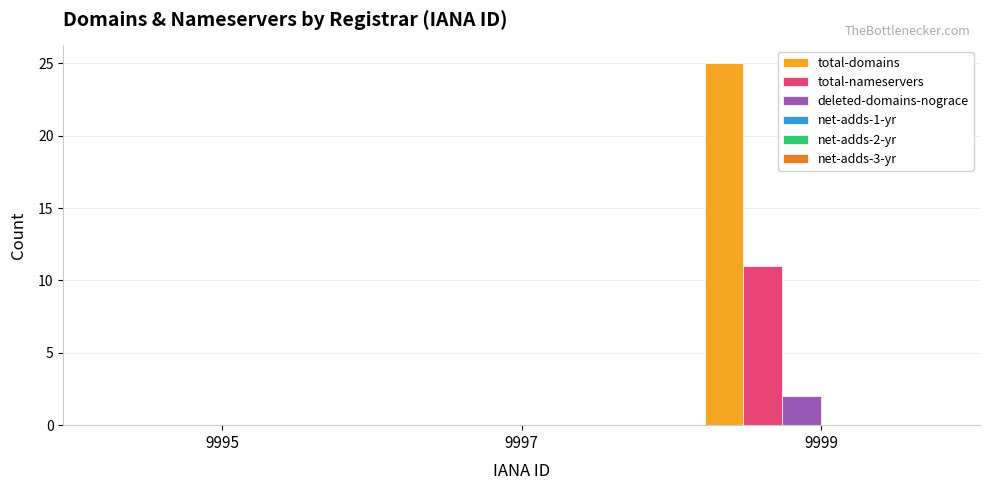

What is the sum of all total-domains values?

25